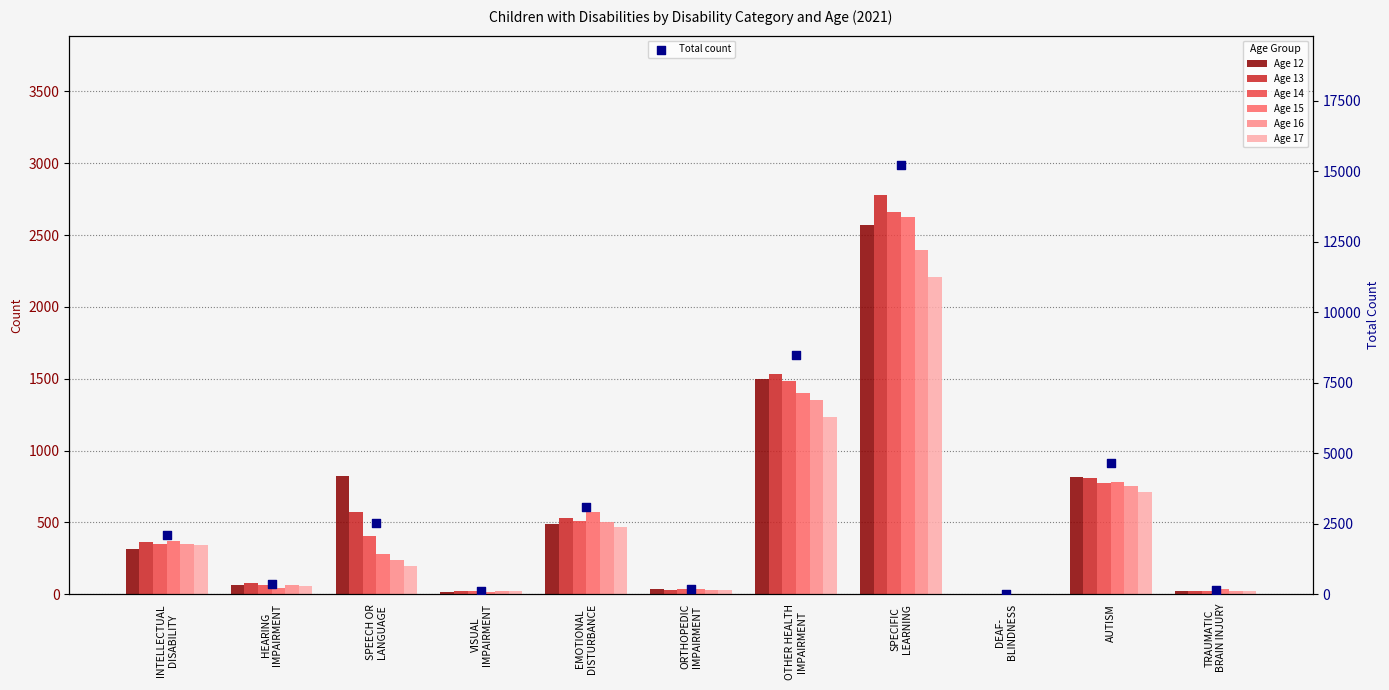

At which category is the sum across all series the highest?

SPECIFIC
LEARNING